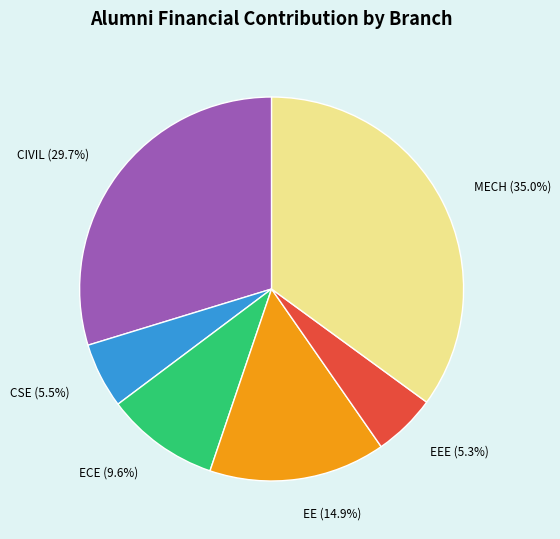

Between CSE and MECH, which is larger?

MECH